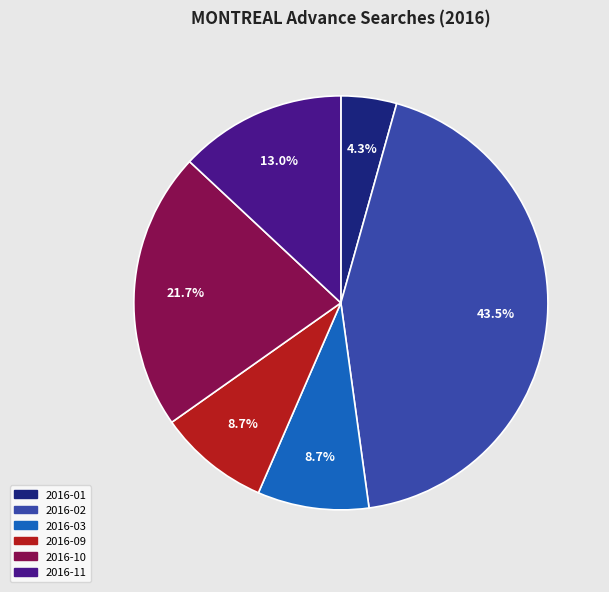

Does any single category account for the majority?

No